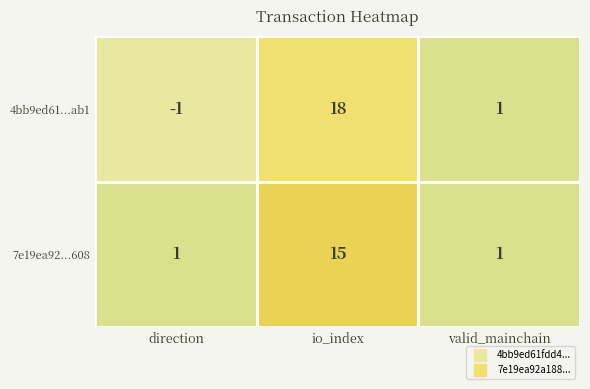

How many negative values does the 4bb9ed61...ab1 series have?

1